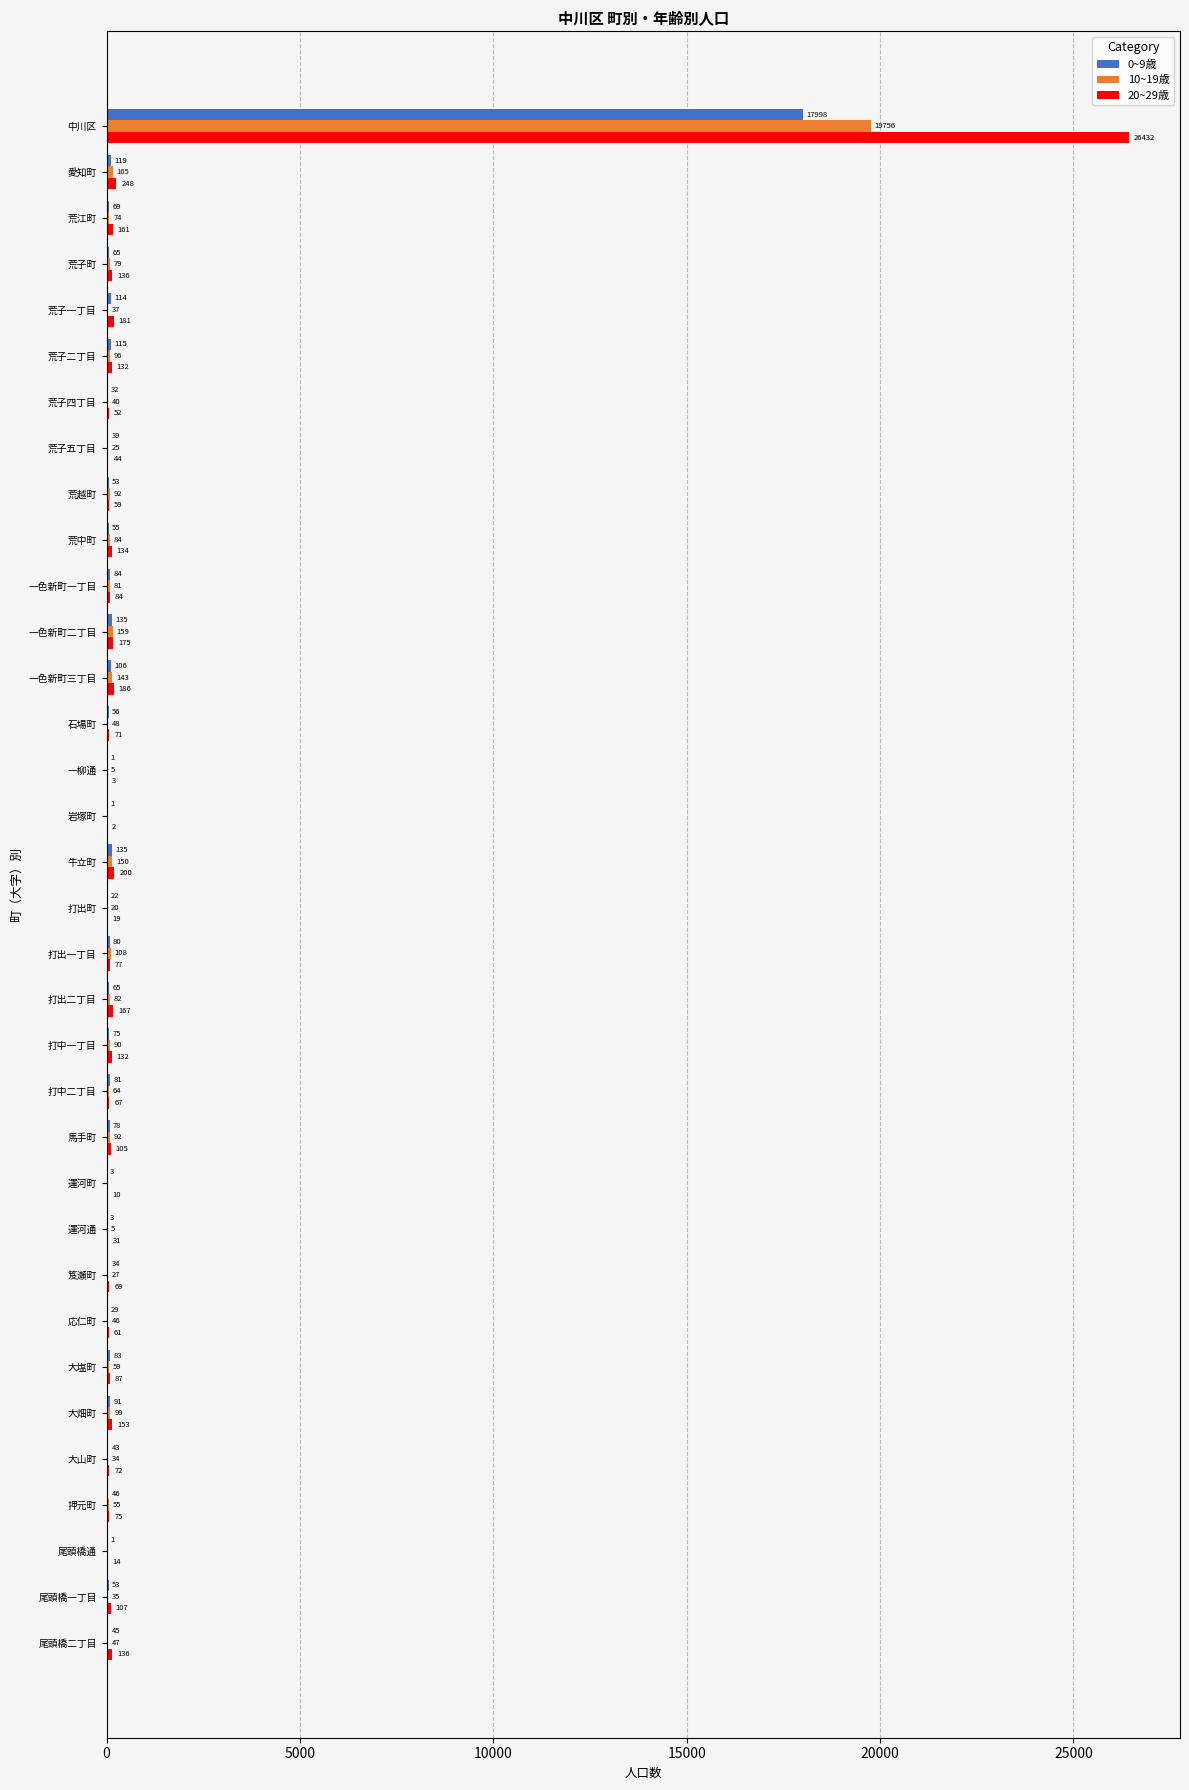

The 0~9歳 series shows 115 at 荒子二丁目. True or false?

True